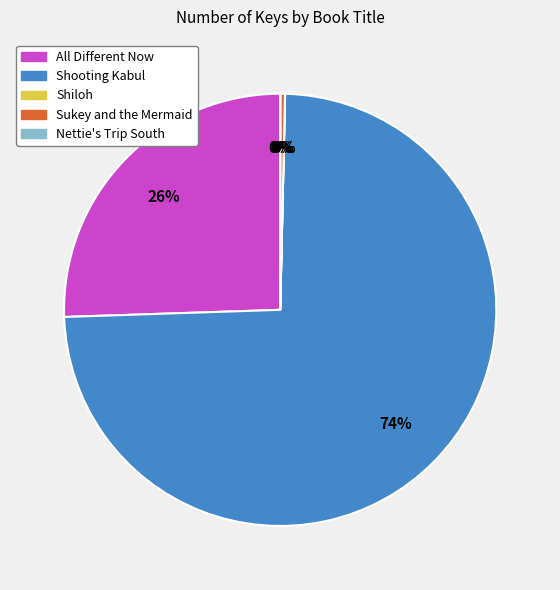

To the nearest percent, what is the combined percentage of Sukey and the Mermaid and Shooting Kabul?

74%